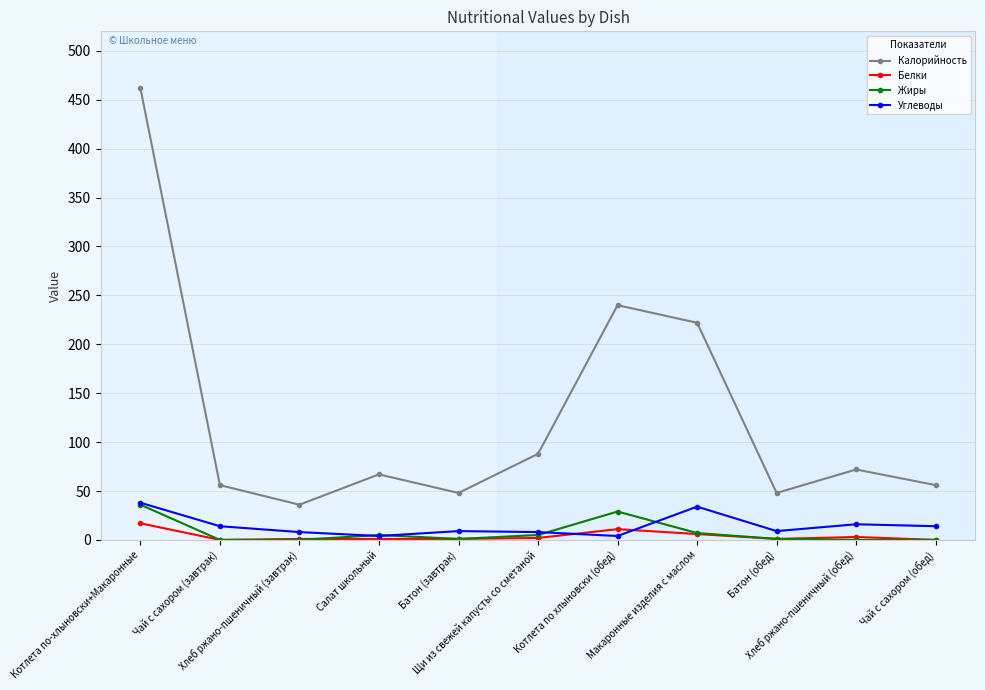

True or false: Белки and Калорийность intersect in this chart.

False